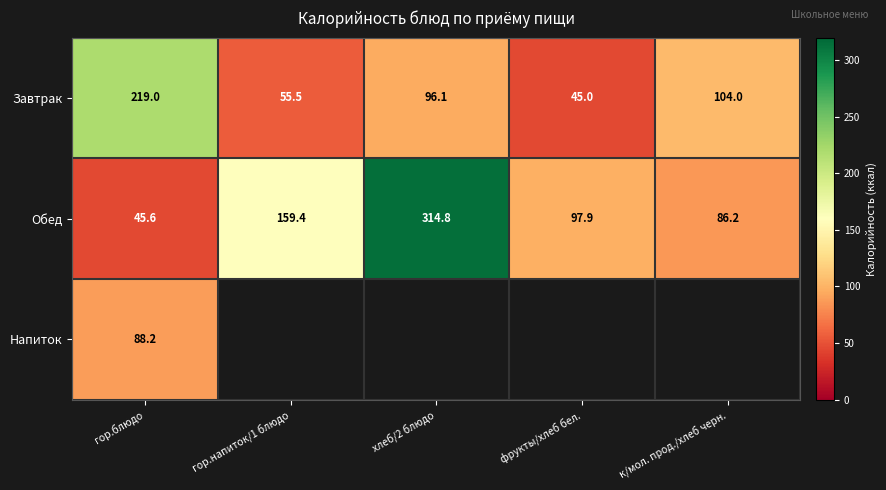

What value does the Завтрак series have at к/мол. прод./хлеб черн.?

104.0